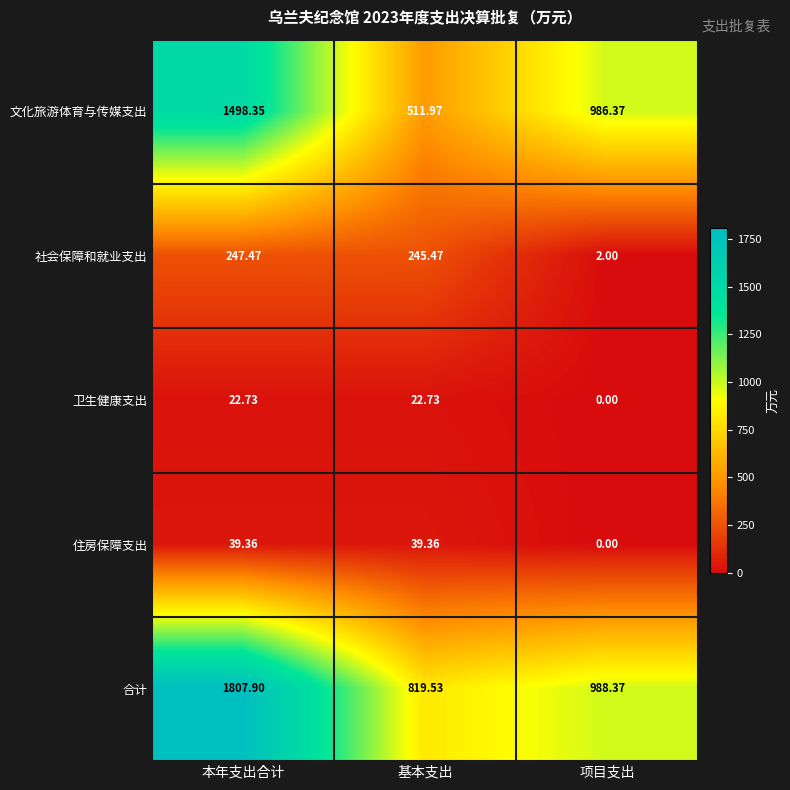

At which label is 合计 closest to 1313?

项目支出